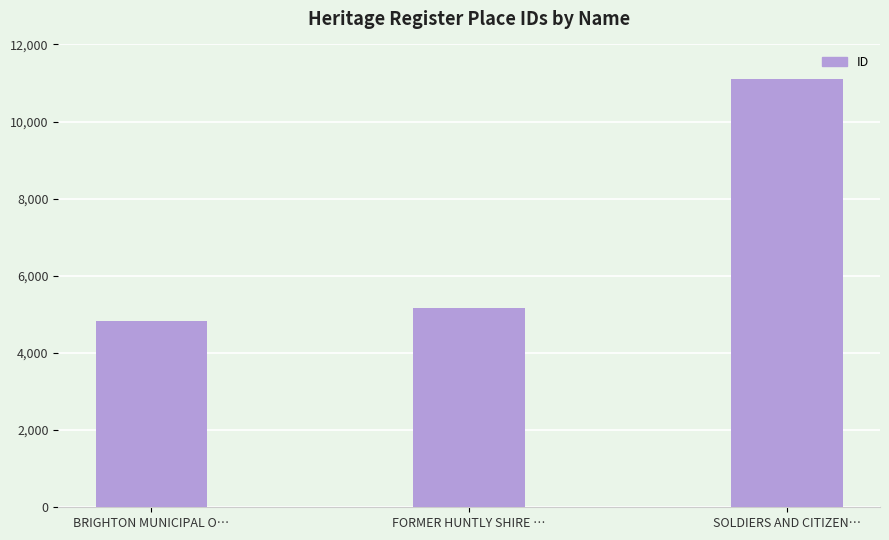

What is the ratio of the value at FORMER HUNTLY SHIRE … to the value at SOLDIERS AND CITIZEN…?

0.5